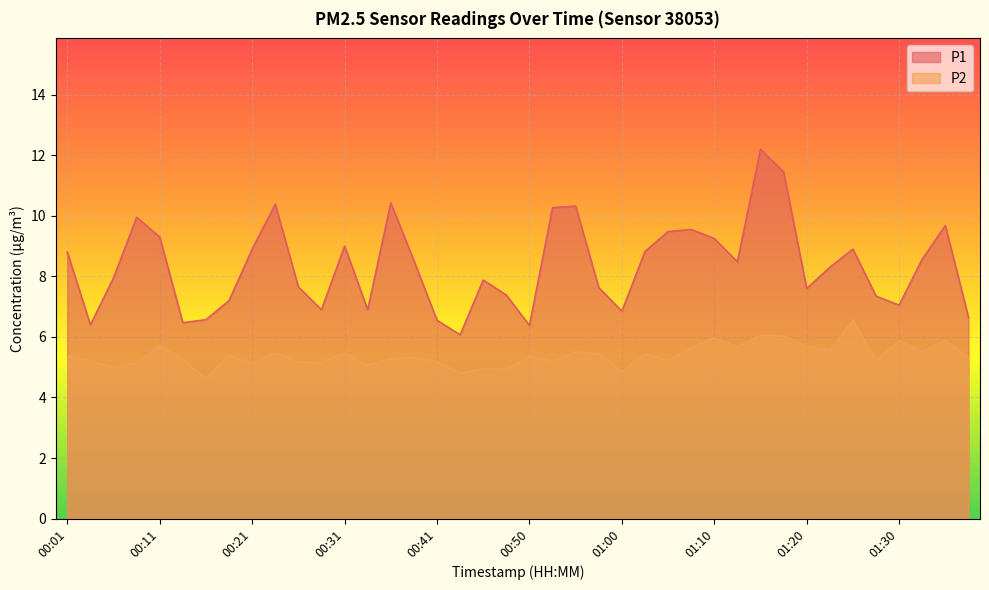

List the series in order of their peak value, lowest first.

P2, P1